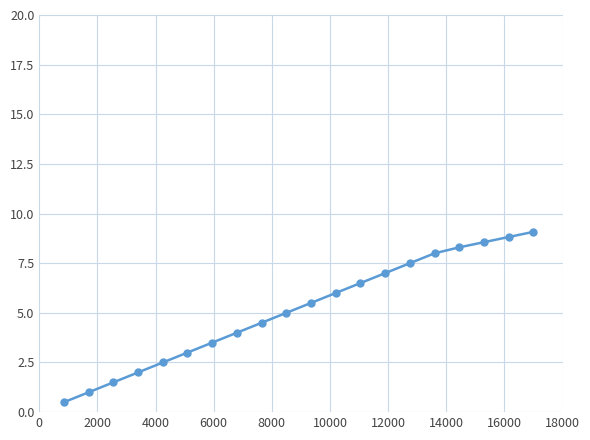

What is the difference between the second highest and second lowest values?

7.8